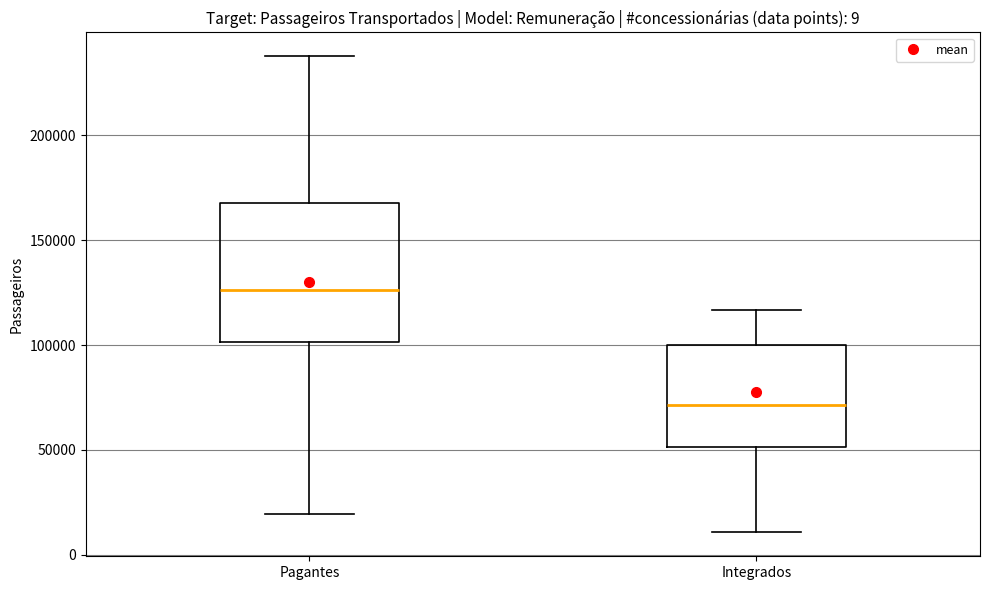

Which box's median line is the highest?

Pagantes